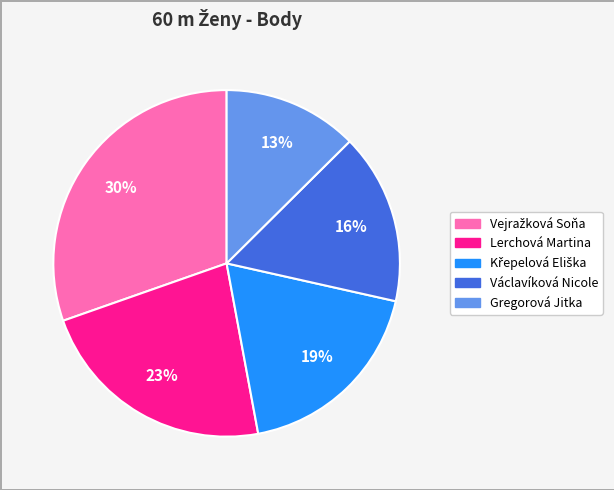

Is the sum of Gregorová Jitka and Václavíková Nicole greater than half?

No